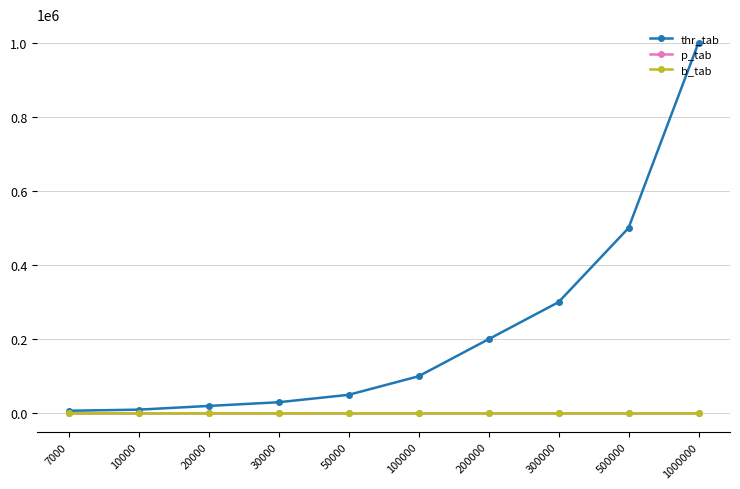

At which category is the sum across all series the highest?

1000000